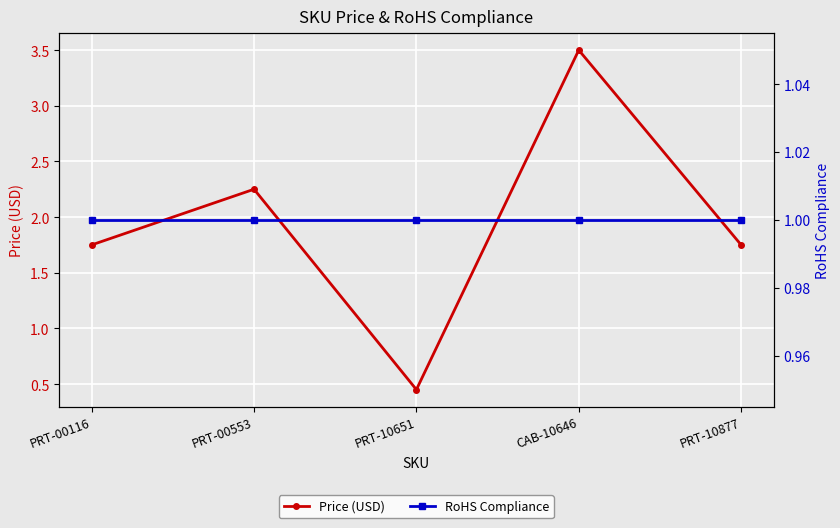

The Price (USD) series shows 6.1 at CAB-10646. True or false?

False